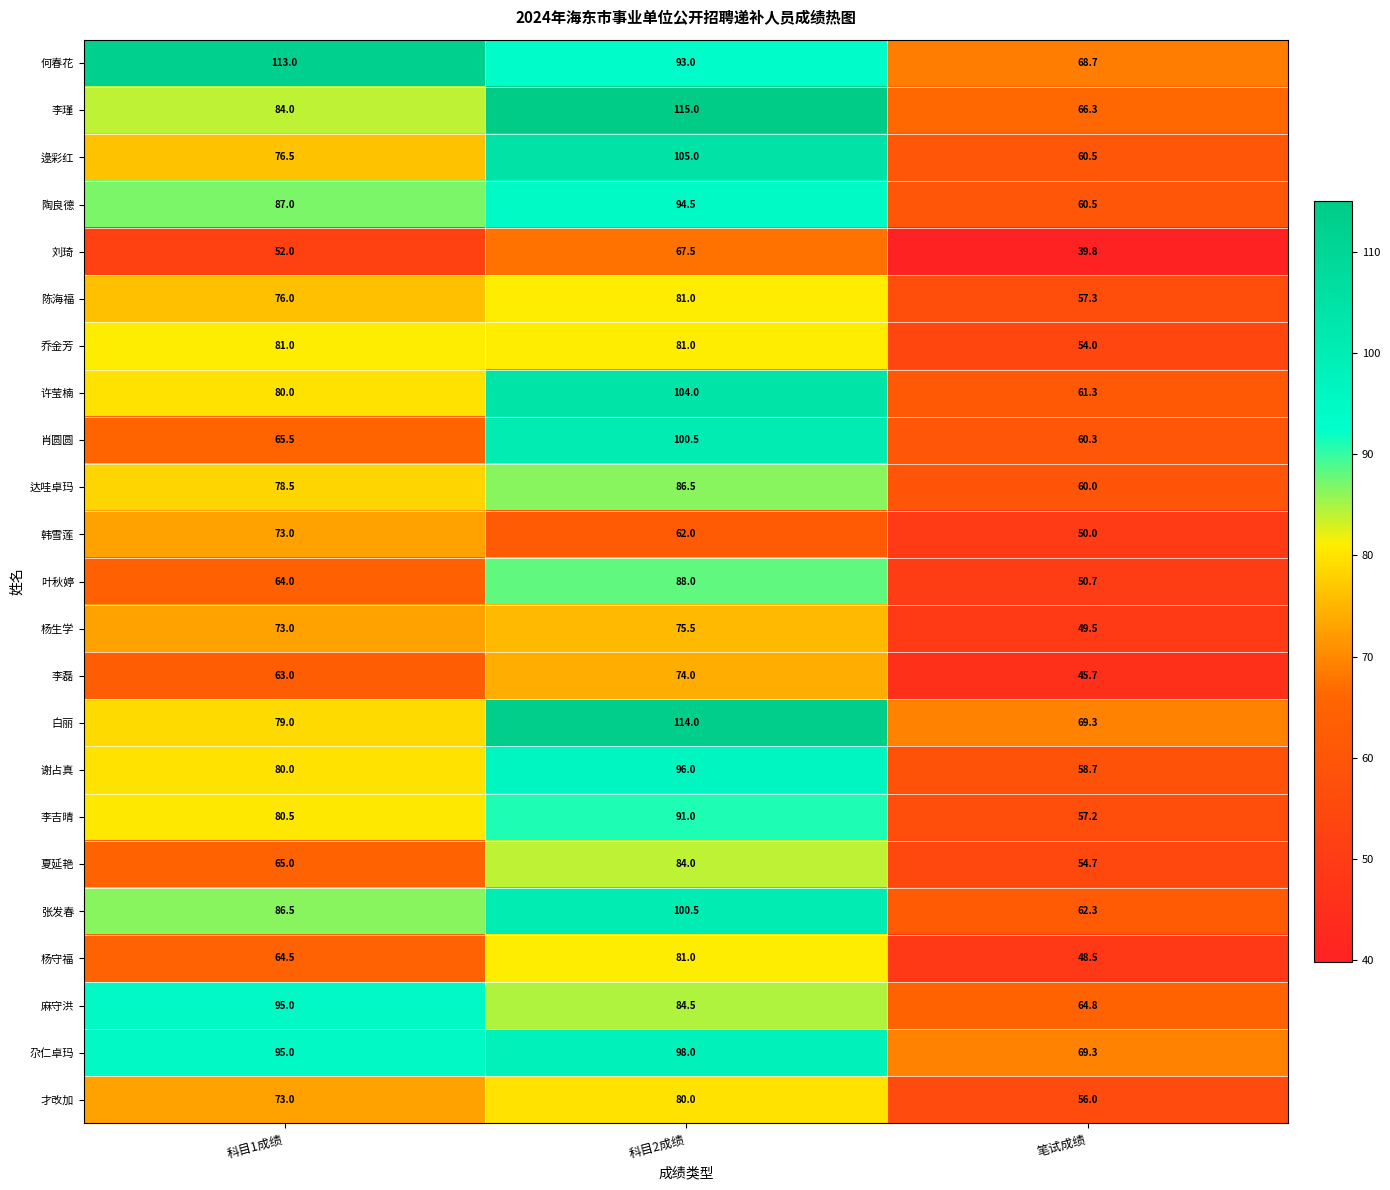

What is the approximate value of 李磊 at 科目2成绩?

74.0